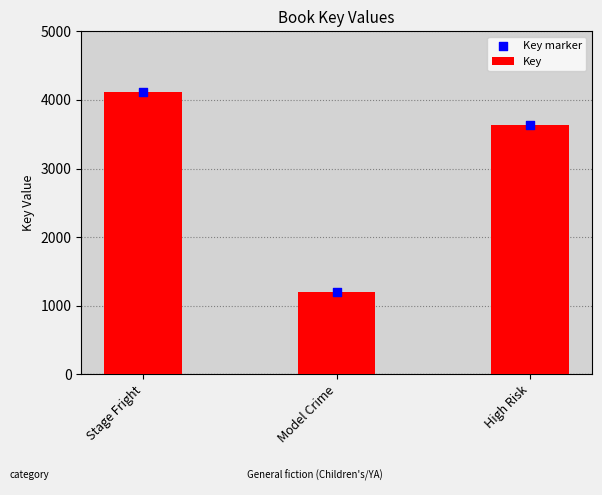

Which series contains the lowest Y value?

Key